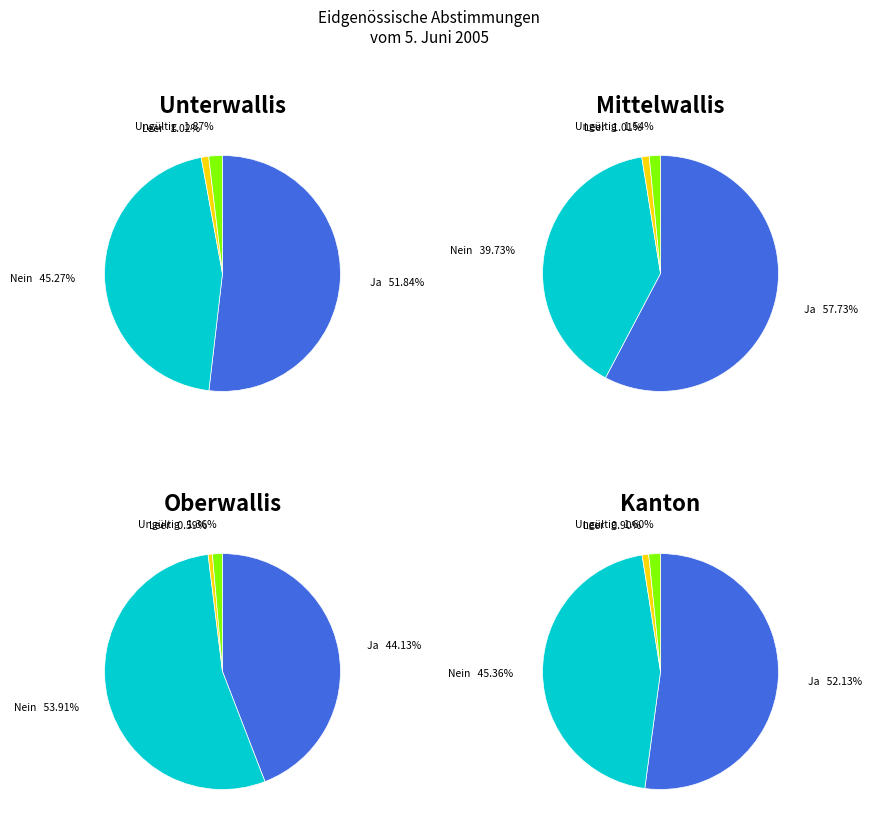

Between Unterwallis and Mittelwallis, which is larger?

Mittelwallis